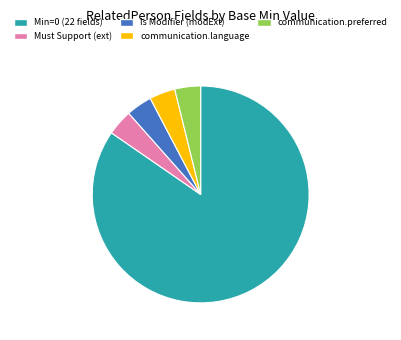

Do Is Modifier (modExt) and communication.language together represent more than half of the pie?

No